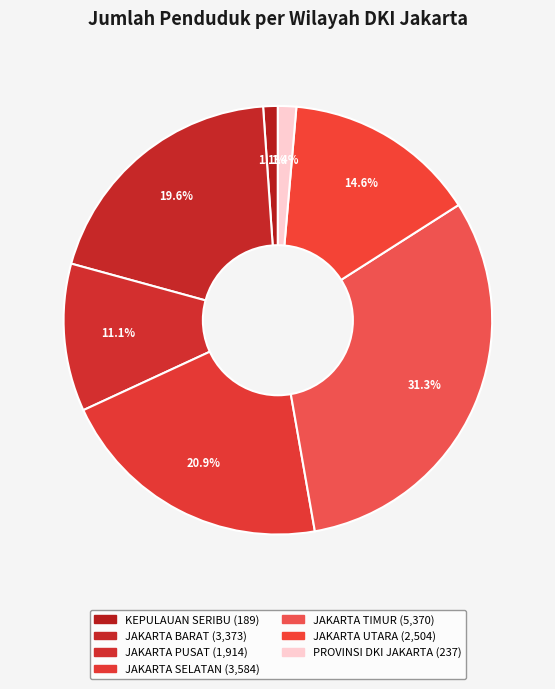

Which category has the smallest portion of the pie?

KEPULAUAN SERIBU